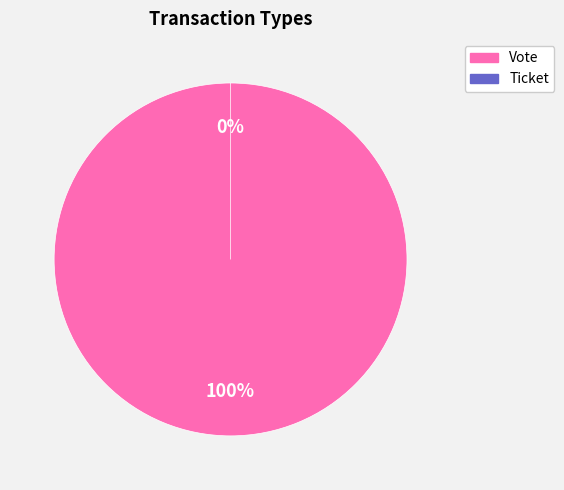

Does any single category account for the majority?

Yes